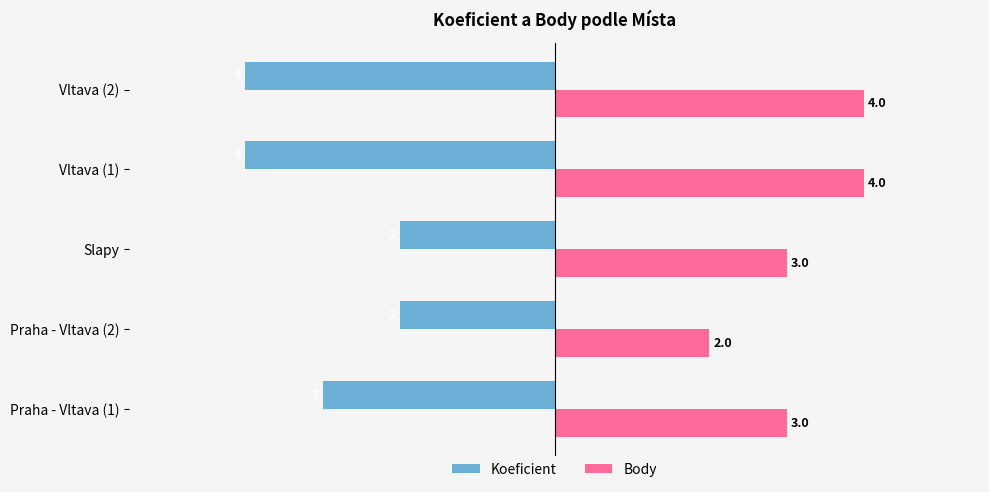

True or false: Body has a value of 4 at Vltava (2).

True